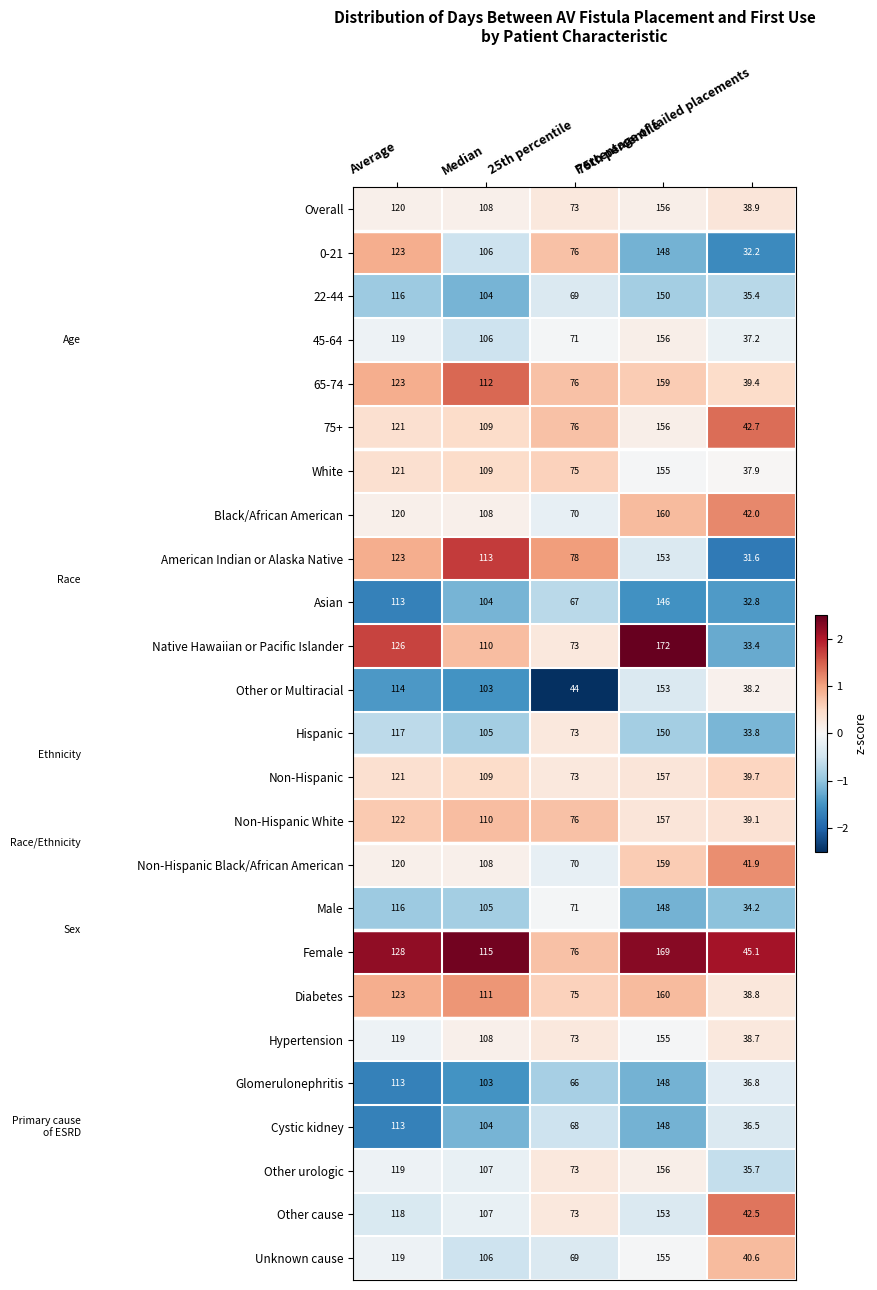

What is the smallest value displayed?

31.6